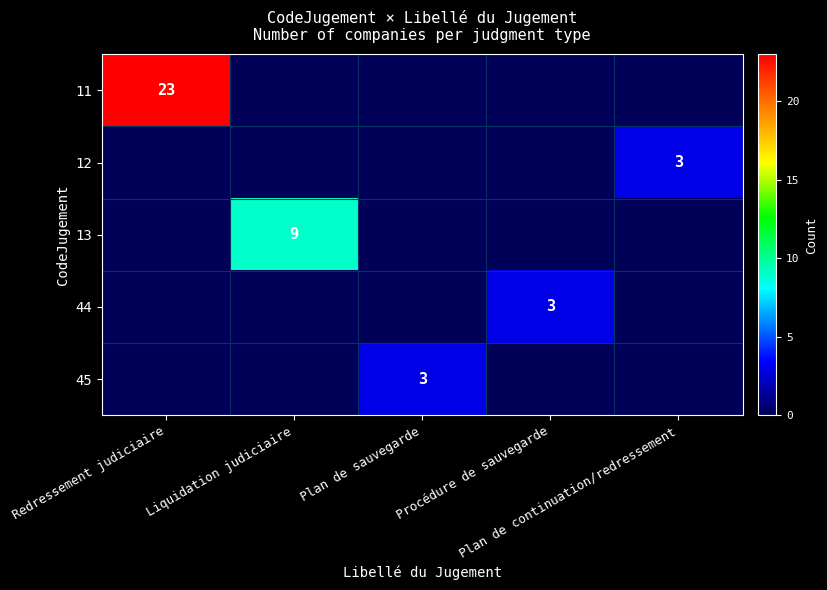

What is the difference between the 12 values at Plan de continuation/redressement and Redressement judiciaire?

3